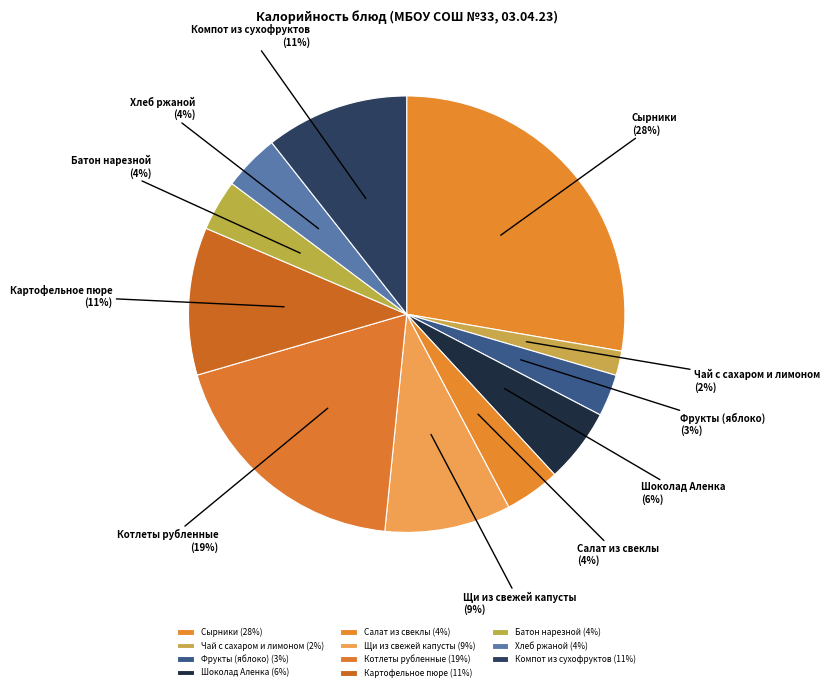

Which category has the smallest portion of the pie?

Чай с сахаром и лимоном